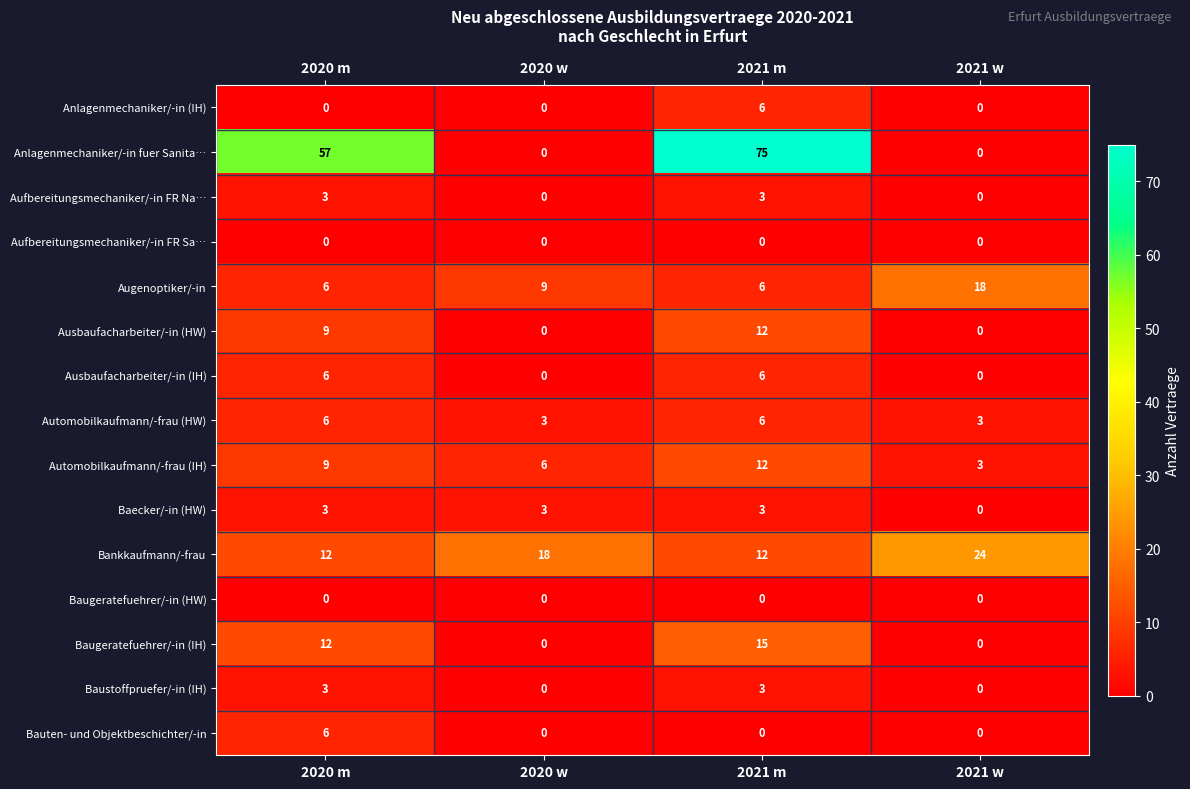

How many positive values does the Baecker/-in (HW) series have?

3